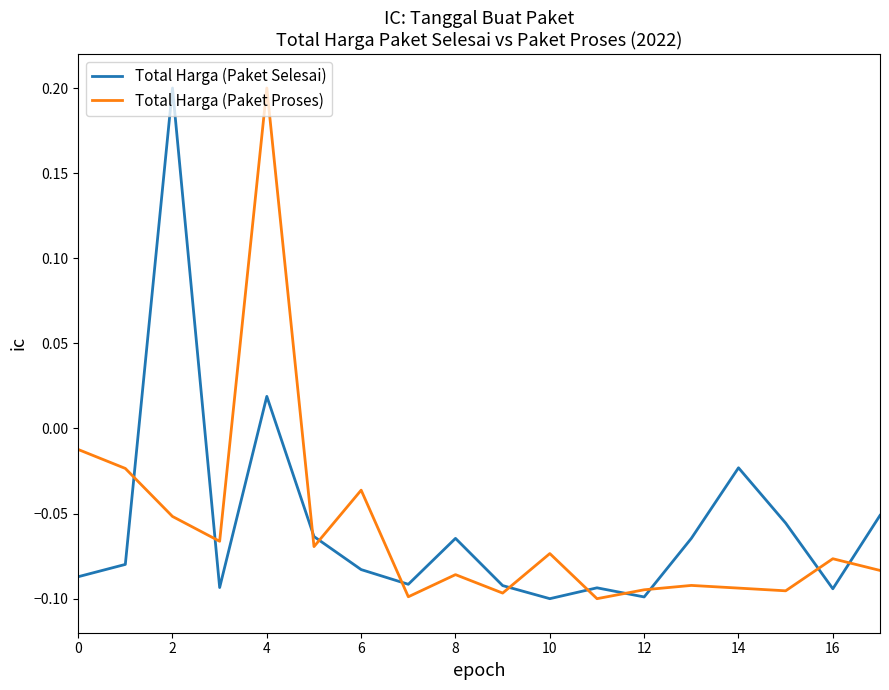

After their last crossing, which series has the higher values: Total Harga (Paket Proses) or Total Harga (Paket Selesai)?

Total Harga (Paket Selesai)